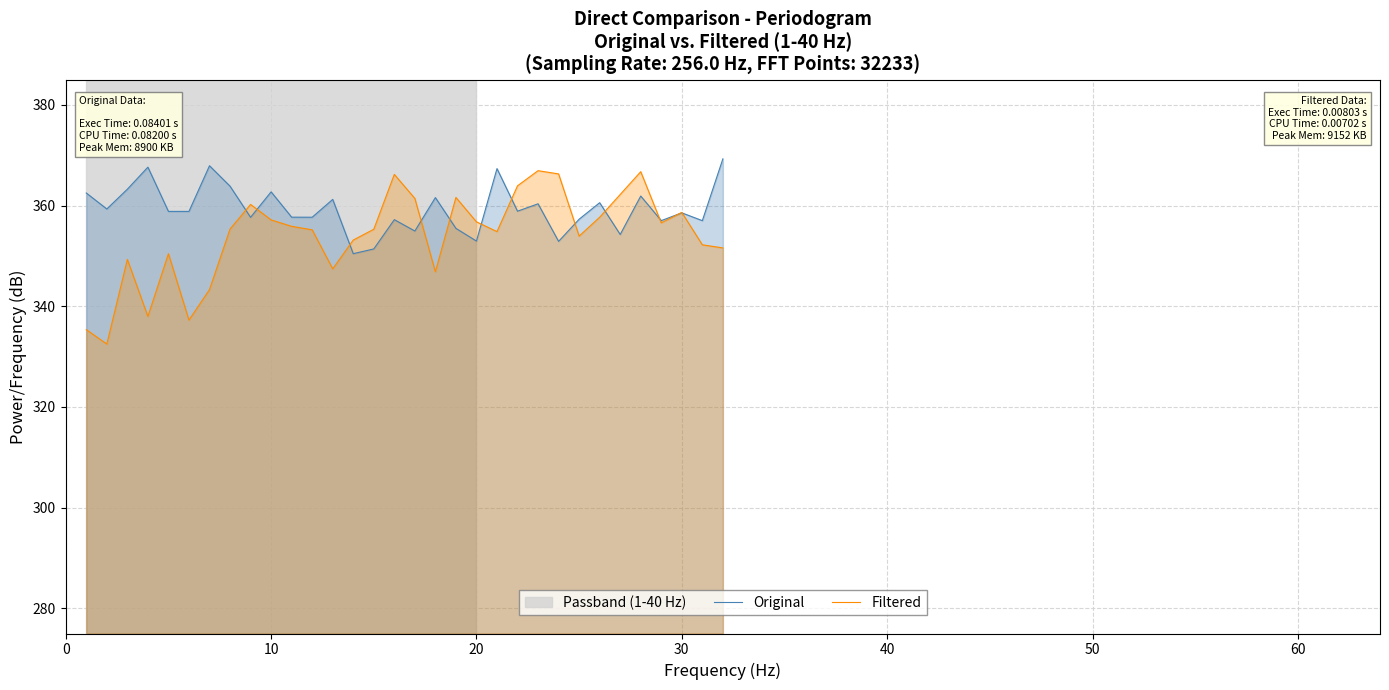

True or false: Filtered and Original cross at least once.

True